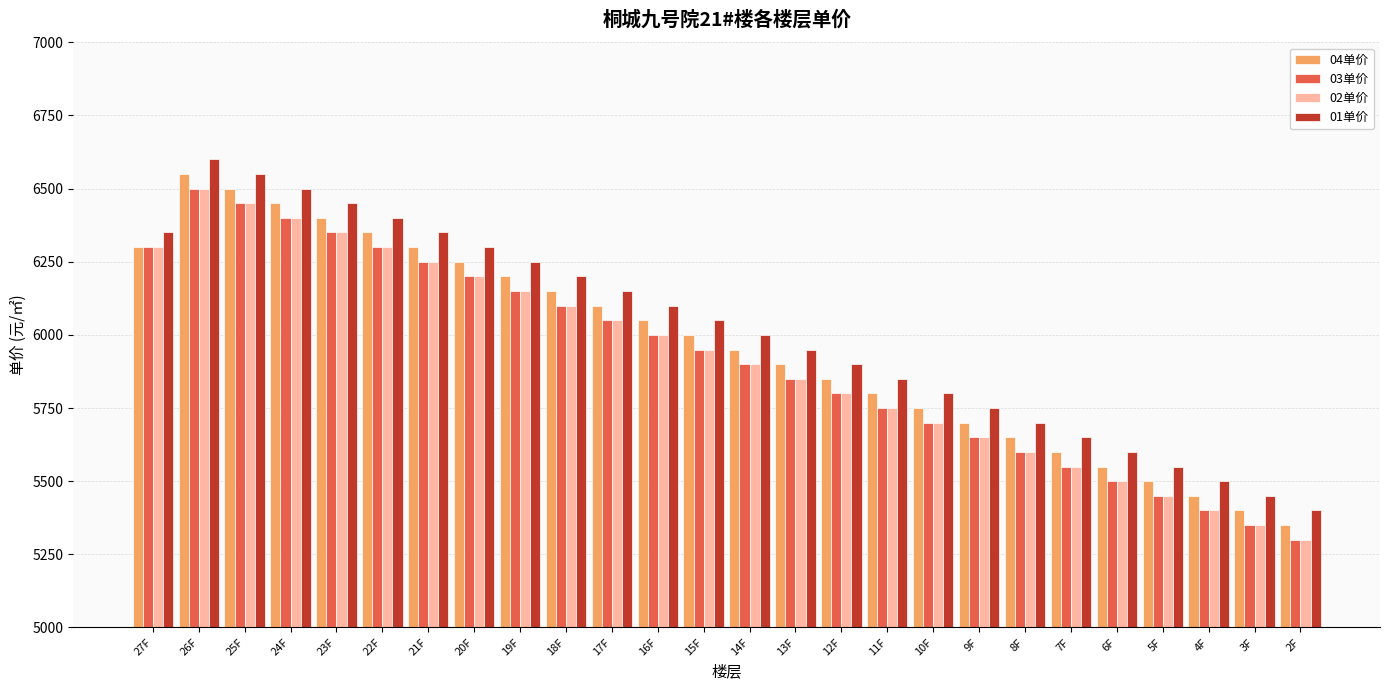

Reading left to right, extract all data points from this chart.

04单价: 6300	6550	6500	6450	6400	6350	6300	6250	6200	6150	6100	6050	6000	5950	5900	5850	5800	5750	5700	5650	5600	5550	5500	5450	5400	5350
03单价: 6300	6500	6450	6400	6350	6300	6250	6200	6150	6100	6050	6000	5950	5900	5850	5800	5750	5700	5650	5600	5550	5500	5450	5400	5350	5300
02单价: 6300	6500	6450	6400	6350	6300	6250	6200	6150	6100	6050	6000	5950	5900	5850	5800	5750	5700	5650	5600	5550	5500	5450	5400	5350	5300
01单价: 6350	6600	6550	6500	6450	6400	6350	6300	6250	6200	6150	6100	6050	6000	5950	5900	5850	5800	5750	5700	5650	5600	5550	5500	5450	5400